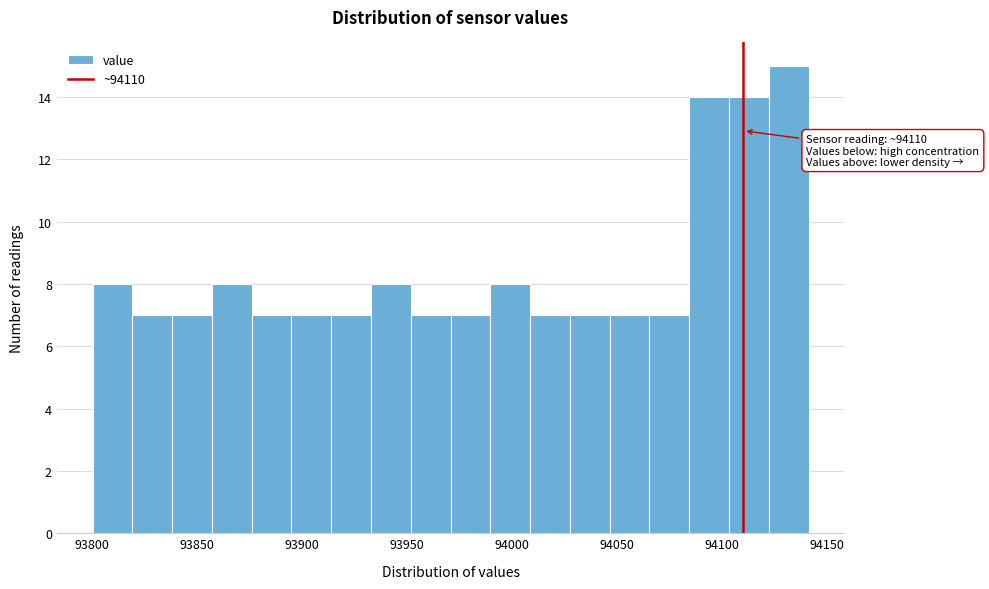

Read against the x-axis, roughly where is the centre of the tallest bar?

94130